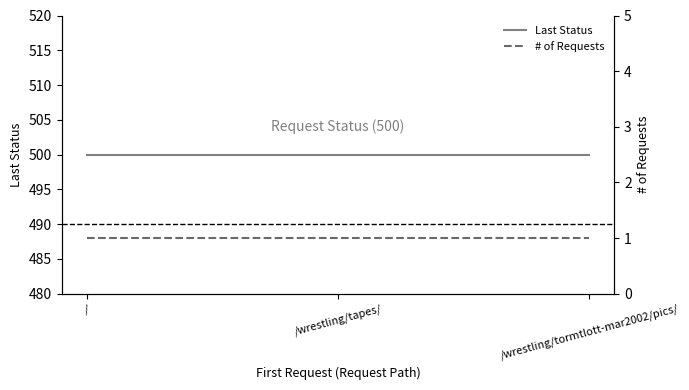

How many lines are shown in the chart?

2